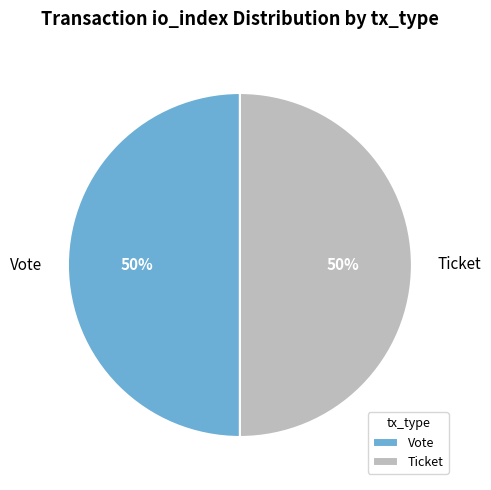

Is the sum of Vote and Ticket greater than half?

Yes